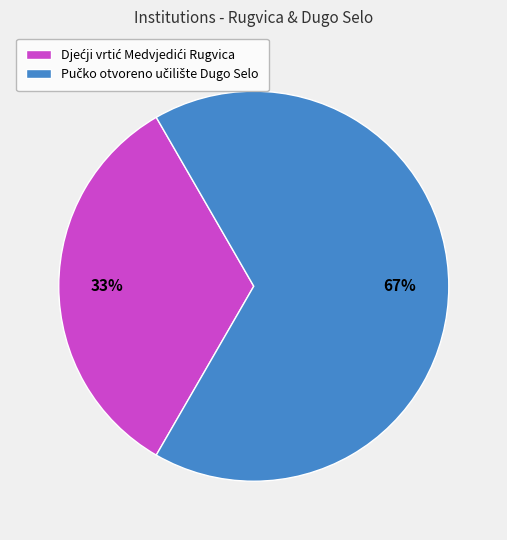

How many slices are in this pie chart?

2